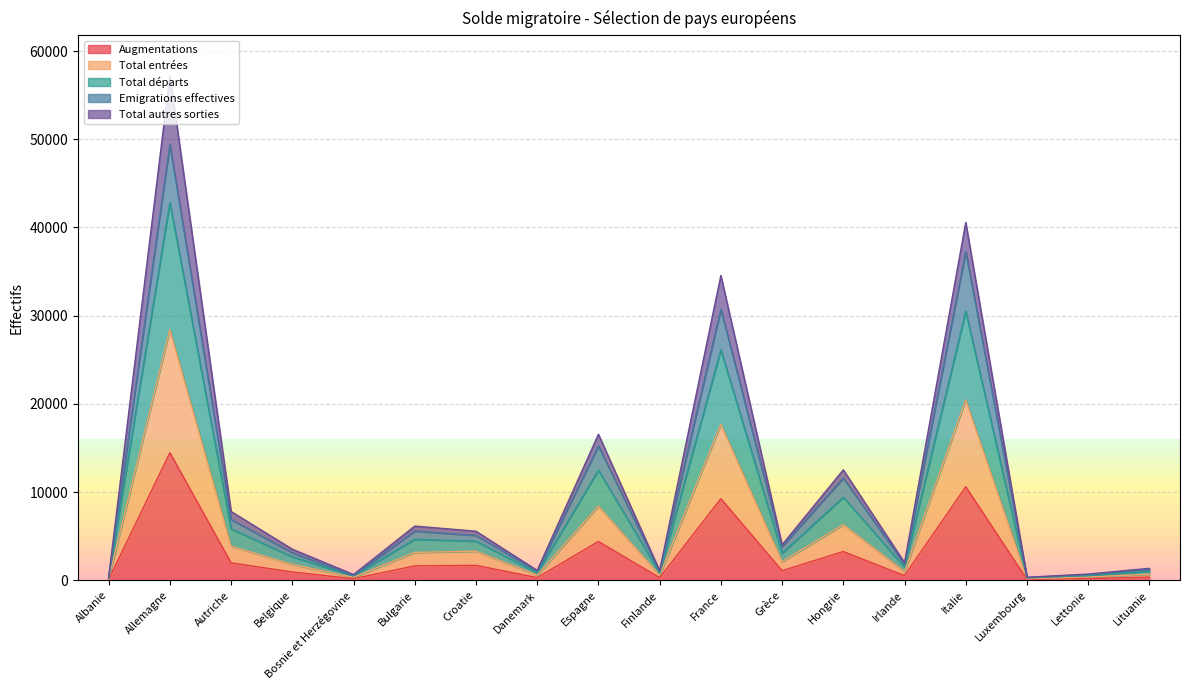

What is the label of the 14th point from the left?

Irlande